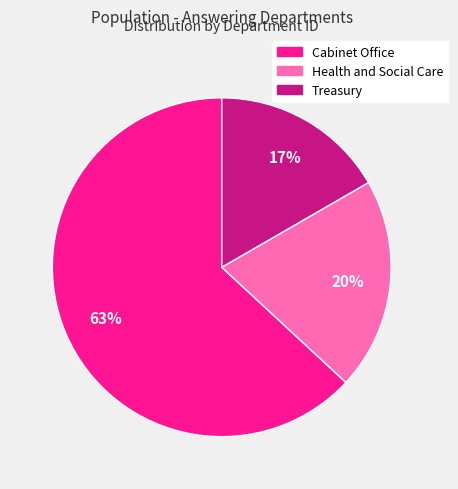

Which slice is the smallest?

Treasury